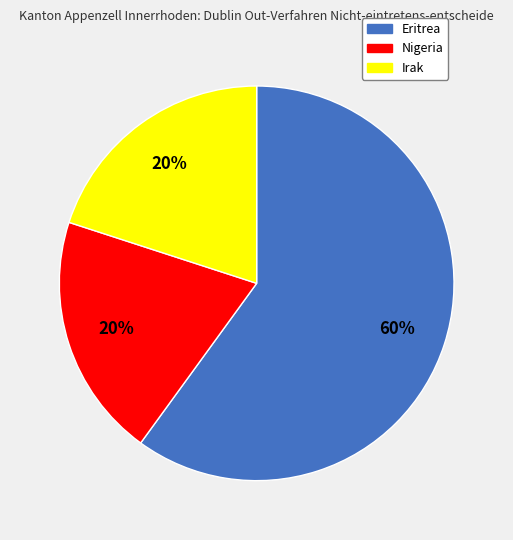

Is it true that Irak is 6% of the pie?

False